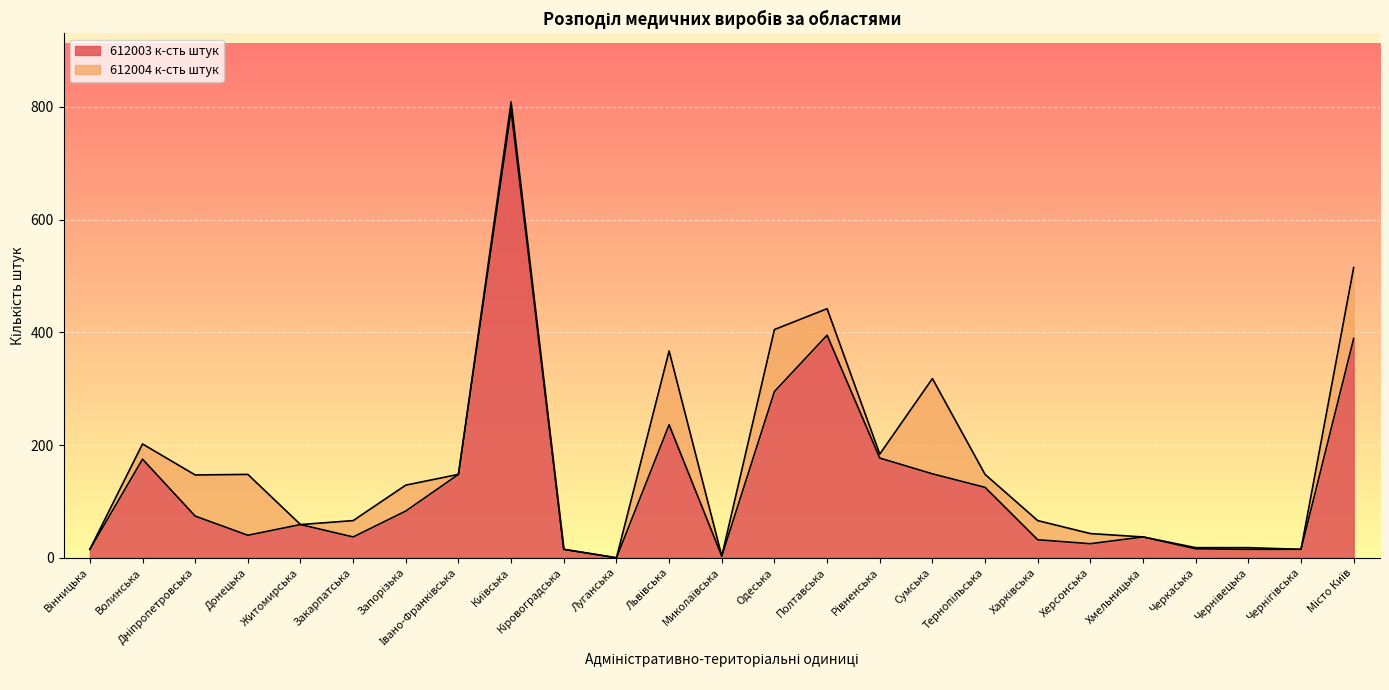

Rank the categories by value from highest to lowest.

Київська, Полтавська, Місто Київ, Одеська, Львівська, Рівненська, Волинська, Сумська, Івано-Франківська, Тернопільська, Запорізька, Дніпропетровська, Житомирська, Донецька, Закарпатська, Хмельницька, Харківська, Херсонська, Черкаська, Вінницька, Кіровоградська, Чернівецька, Чернігівська, Миколаївська, Луганська